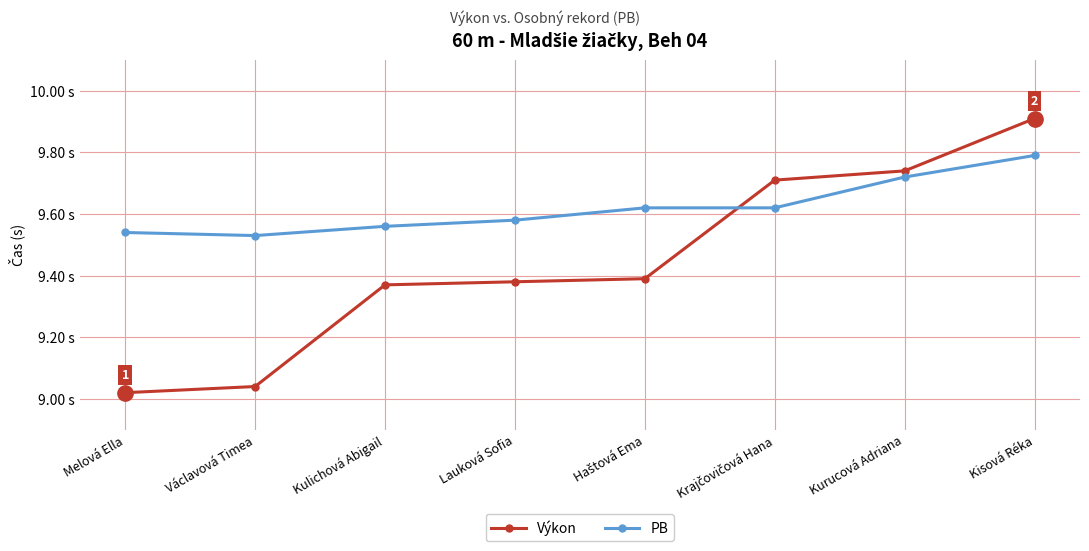

Which series ends up on top after the final intersection of Výkon and PB?

Výkon